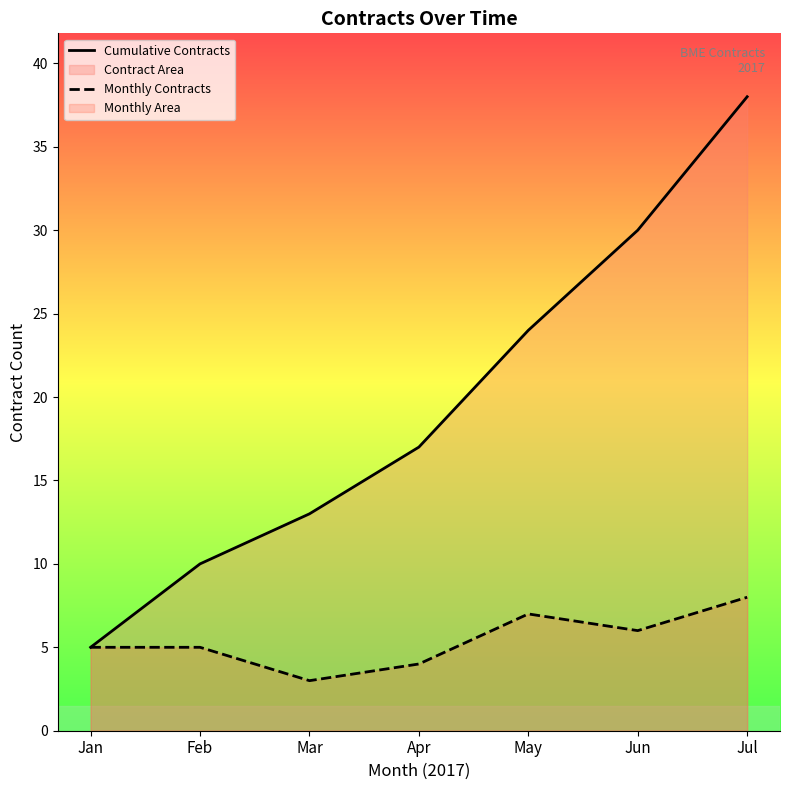

True or false: Cumulative Contracts and Monthly Contracts intersect in this chart.

False